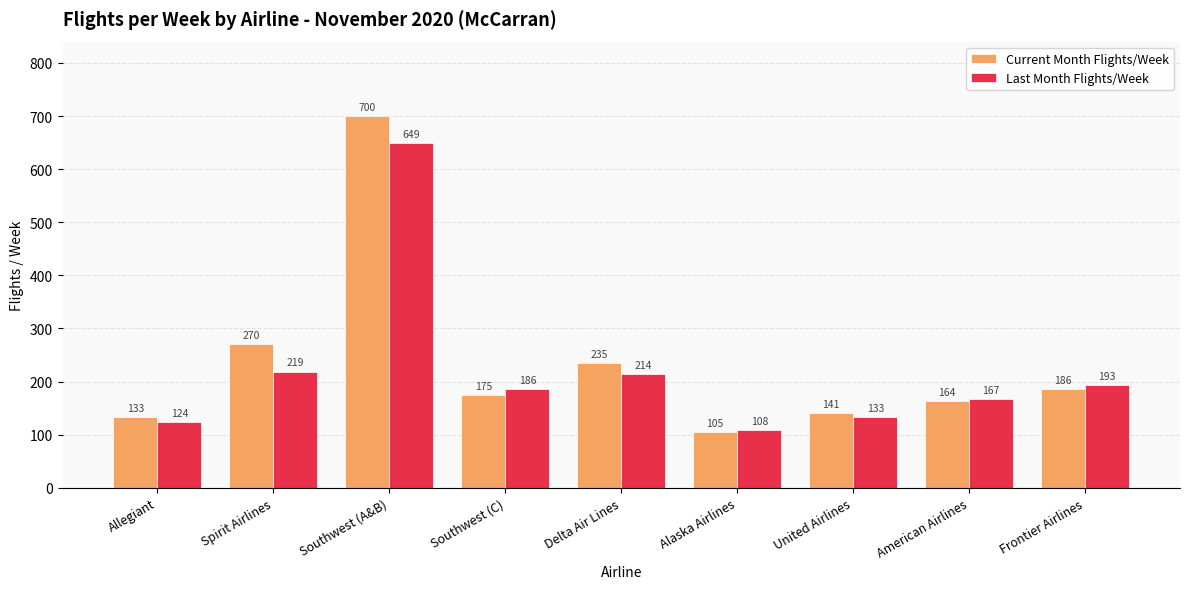

What is the sum of the Current Month Flights/Week values at Southwest (C) and Frontier Airlines?

361.0